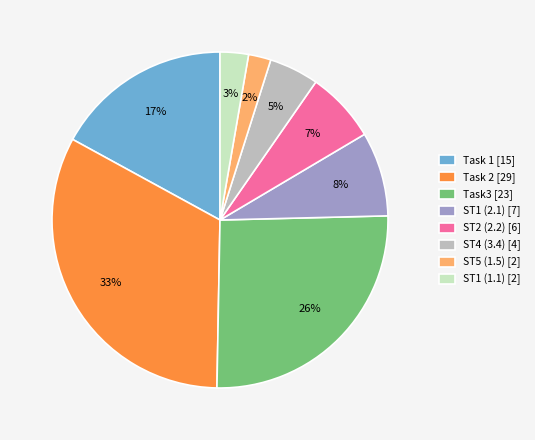

Which has a higher value, ST2 (2.2) or ST4 (3.4)?

ST2 (2.2)